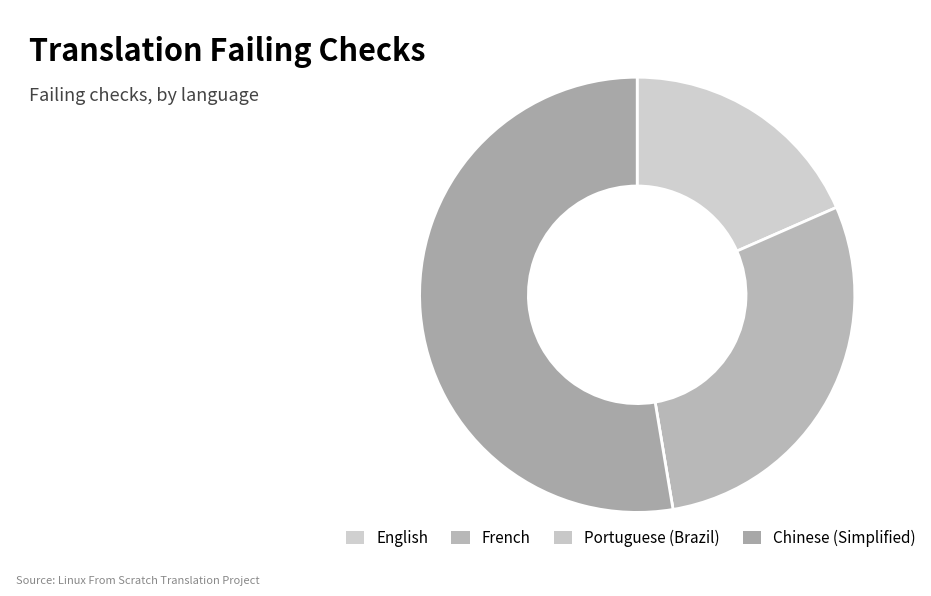

Is there a majority slice in this chart?

Yes